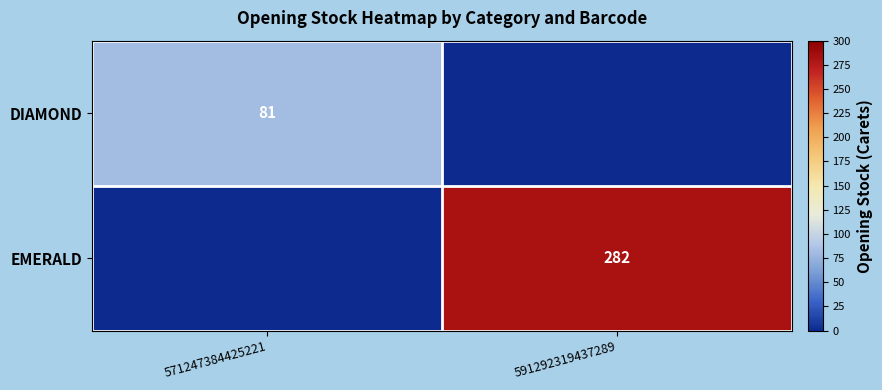

The value of EMERALD at 591292319437289 is 282. True or false?

True